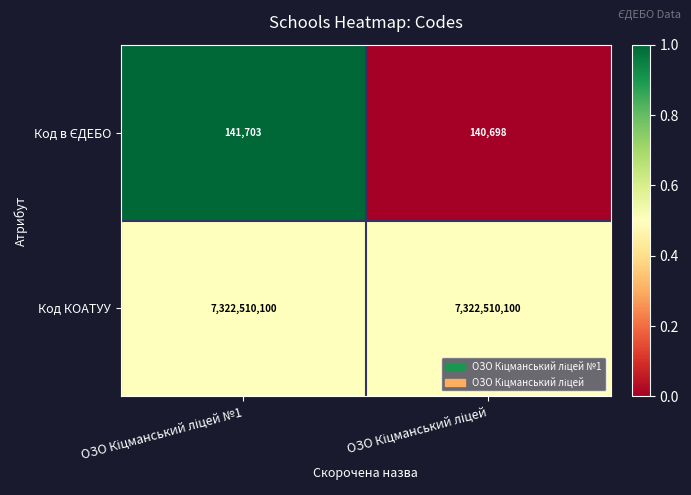

What is the greatest value displayed?

7322510100